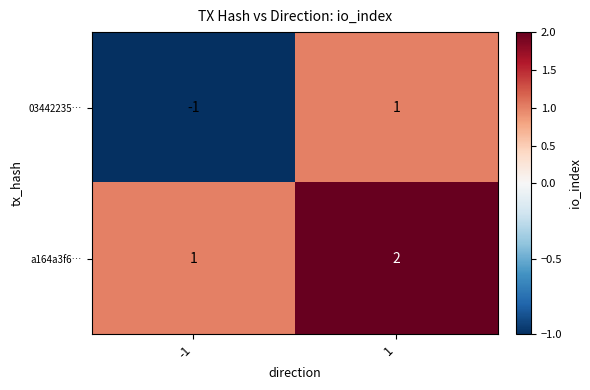

What is the greatest value displayed?

2